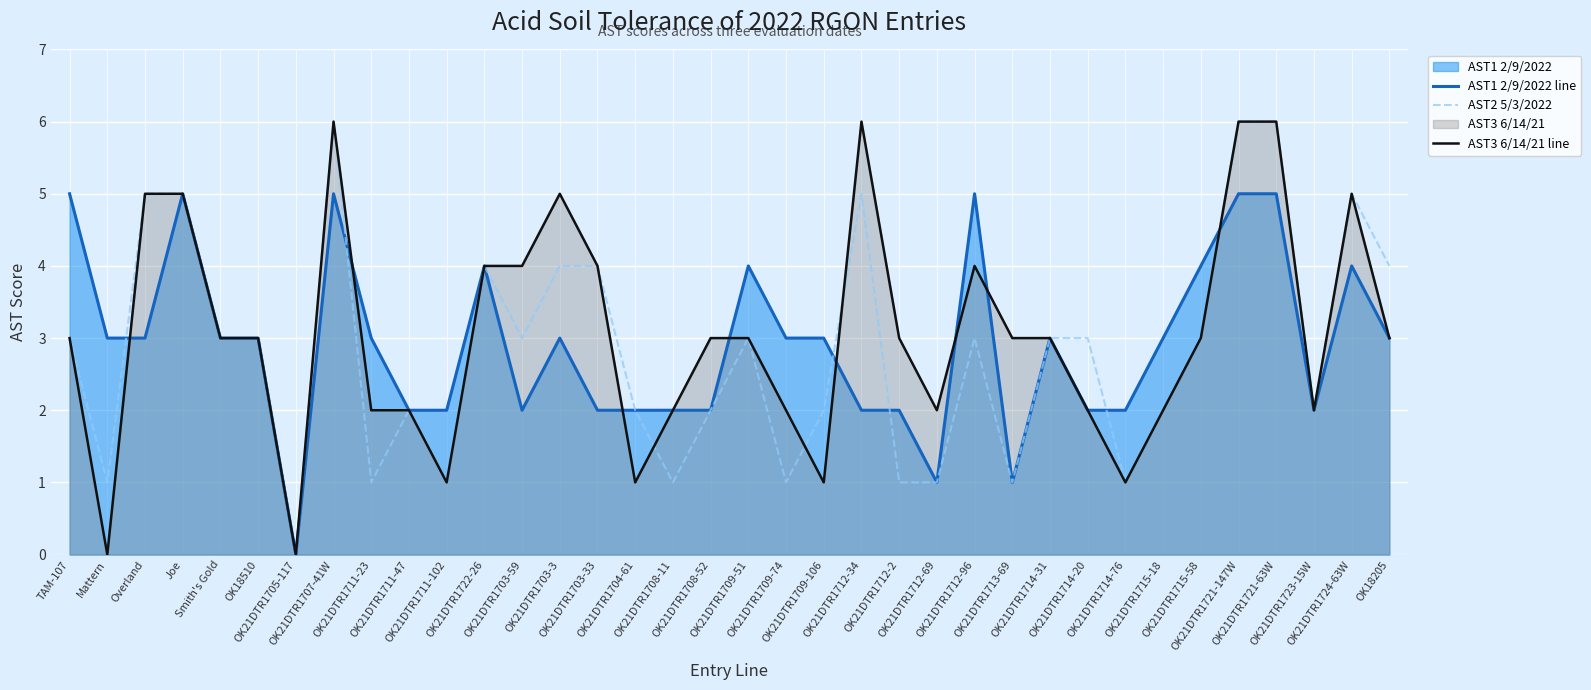

What is the label of the 2nd point from the left?

Mattern